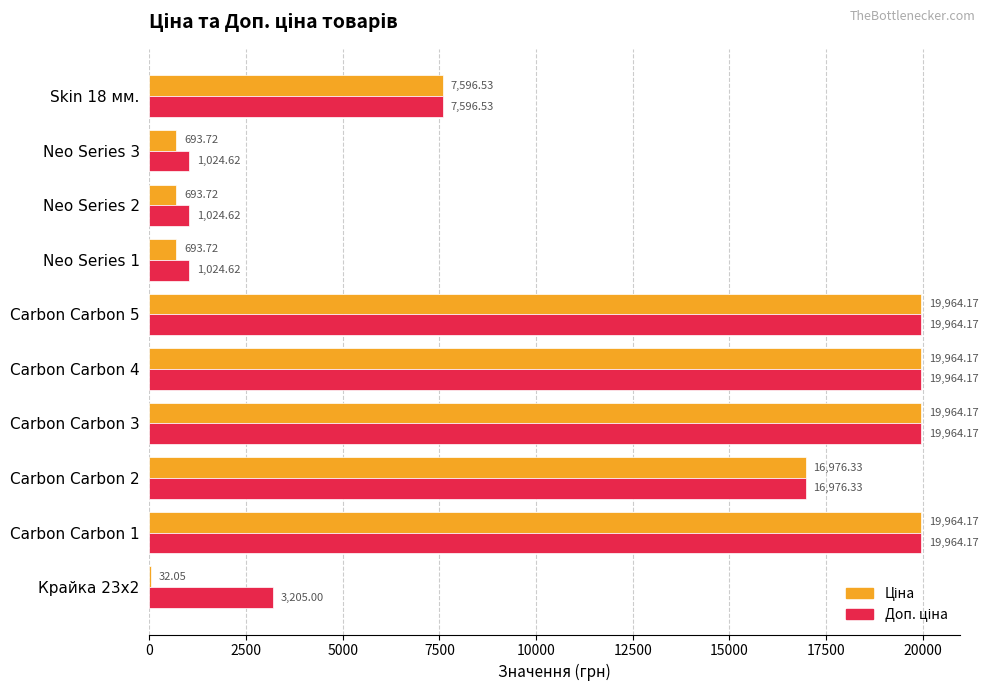

What is the total value across all series at Carbon Carbon 1?

39928.3